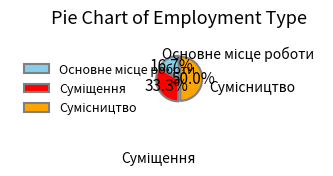

Is there a majority slice in this chart?

No